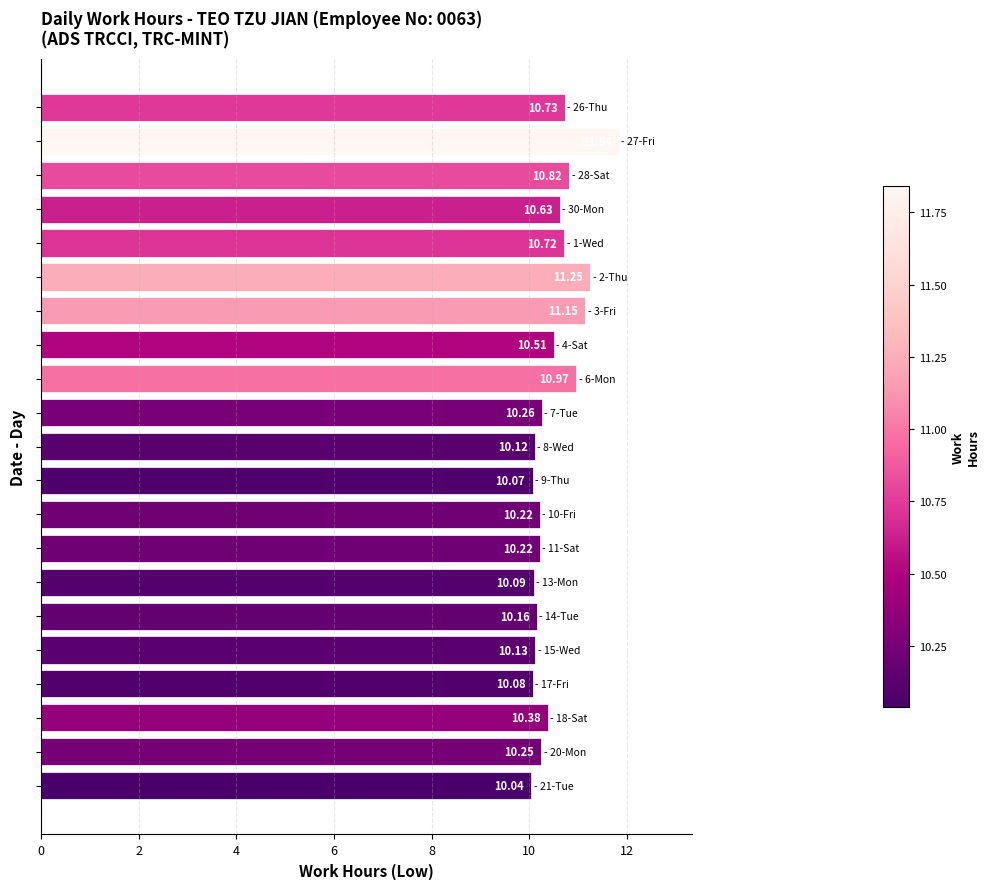

What is the sum of all values?

220.6